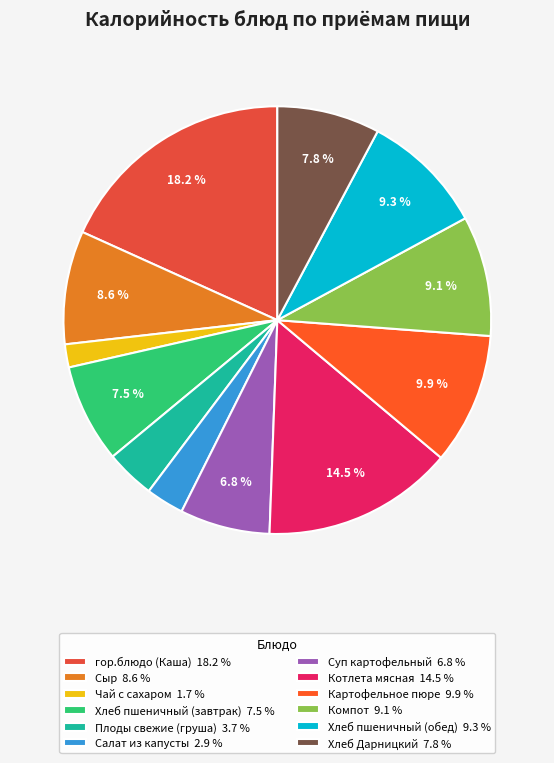

Is there a majority slice in this chart?

No